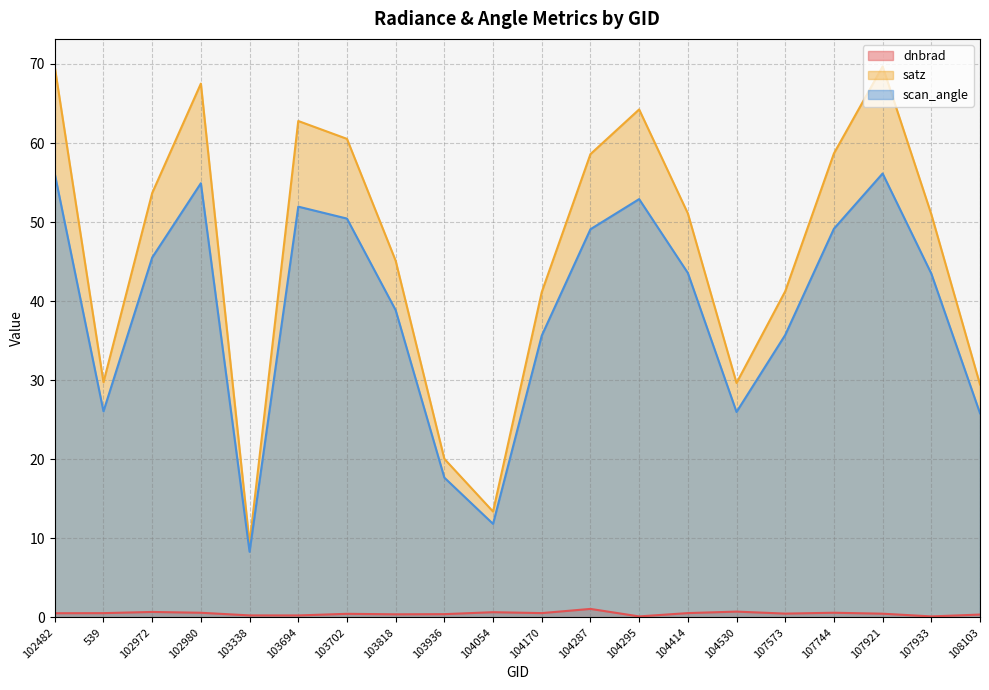

Which series has the largest total across all categories?

satz